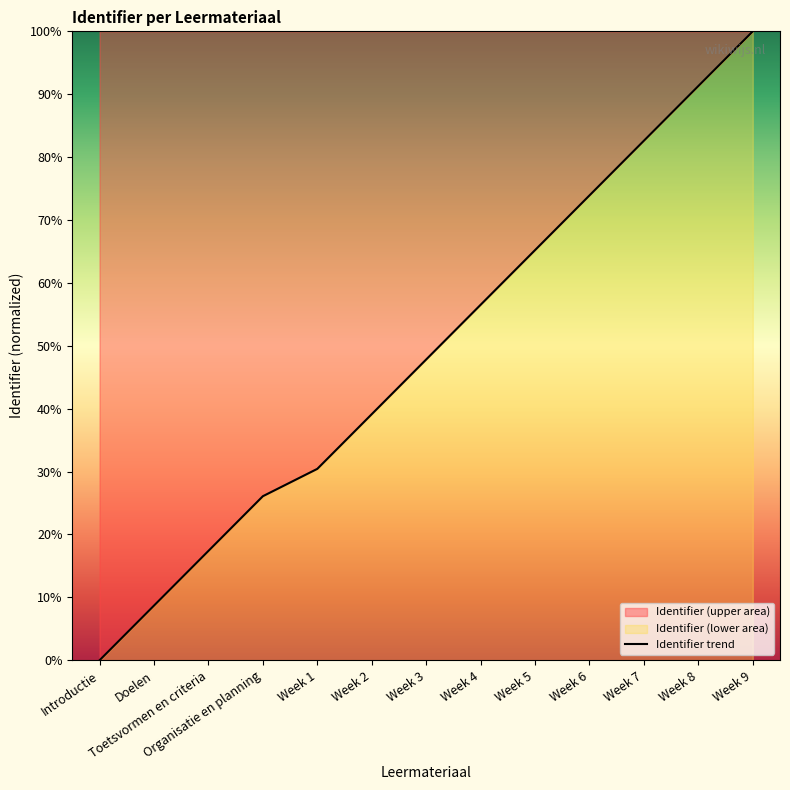

What position from the right is Organisatie en planning?

10